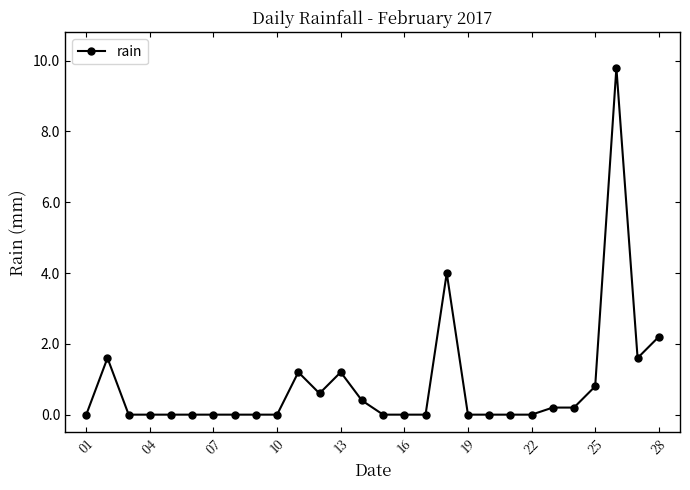

What is the sum of all values?

23.8